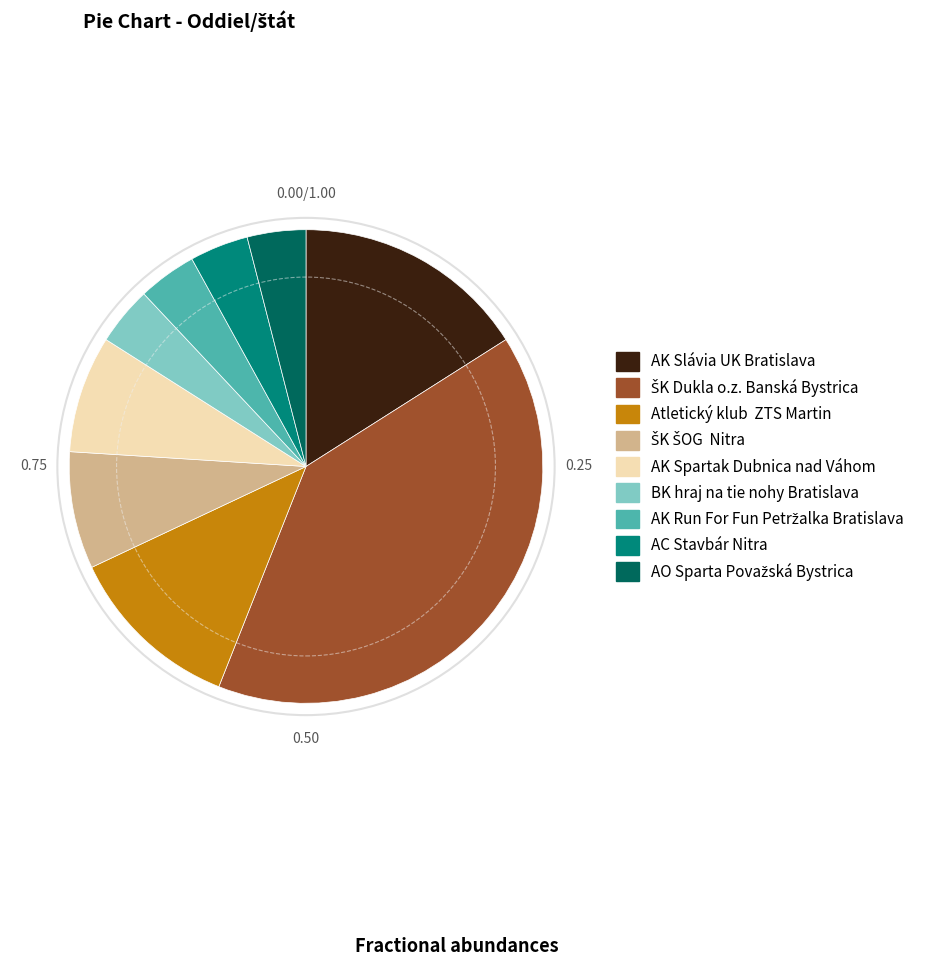

What is the ratio of the value at AK Slávia UK Bratislava to the value at AC Stavbár Nitra?

4.0